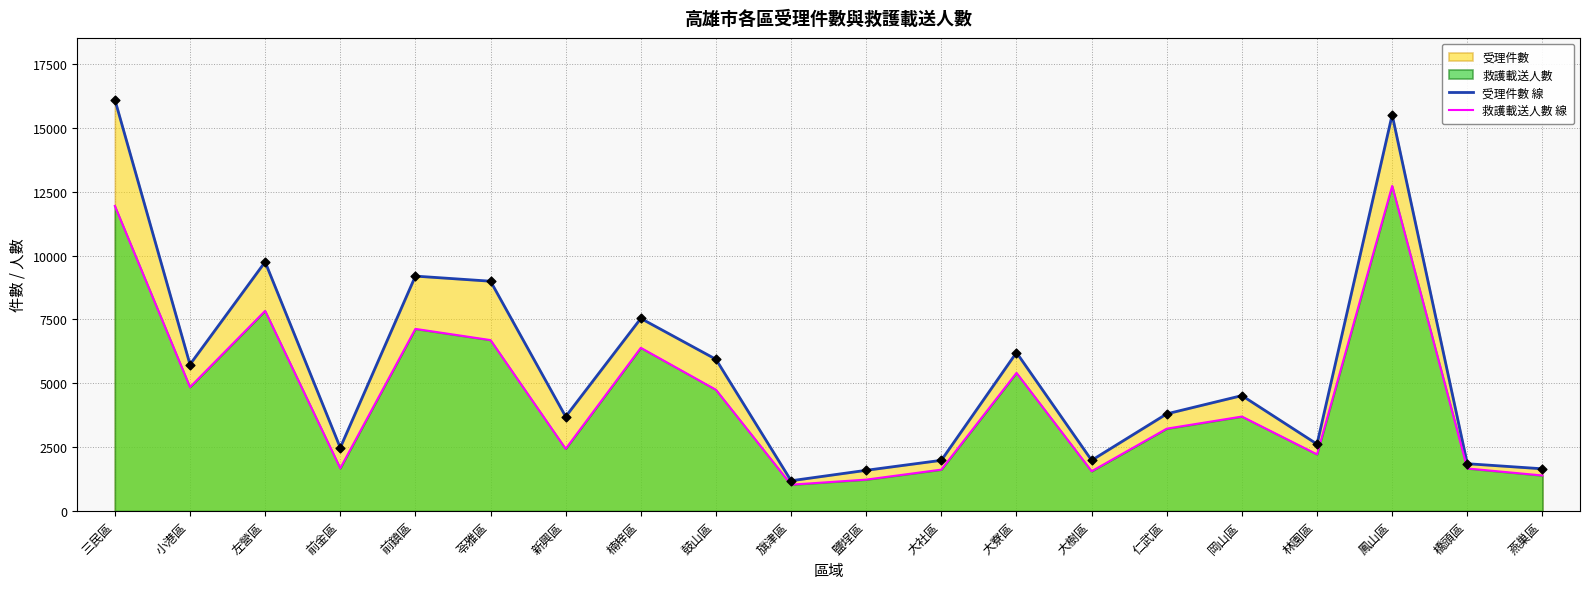

Which series has the largest total across all categories?

受理件數 線